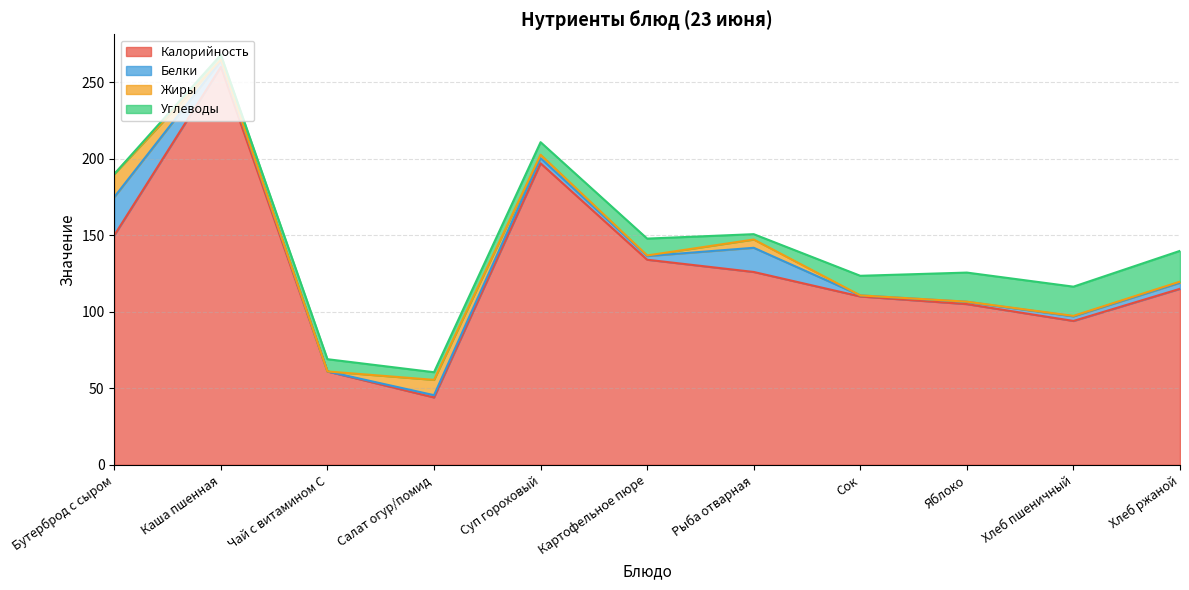

Reading right to left, extract all data points from this chart.

Калорийность: 115.0	94.0	105.0	110.0	126.0	134.0	197.0	44.0	61.0	260.0	150.0
Белки: 4.0	3.0	1.5	0.7	15.8	2.4	3.4	1.5	0.0	4.0	25.0
Жиры: 0.7	0.3	0.1	0.0	5.4	0.4	2.2	10.0	0.0	0.7	15.0
Углеводы: 20.1	19.1	19.0	12.8	3.5	11.0	8.2	5.0	8.0	3.2	0.0